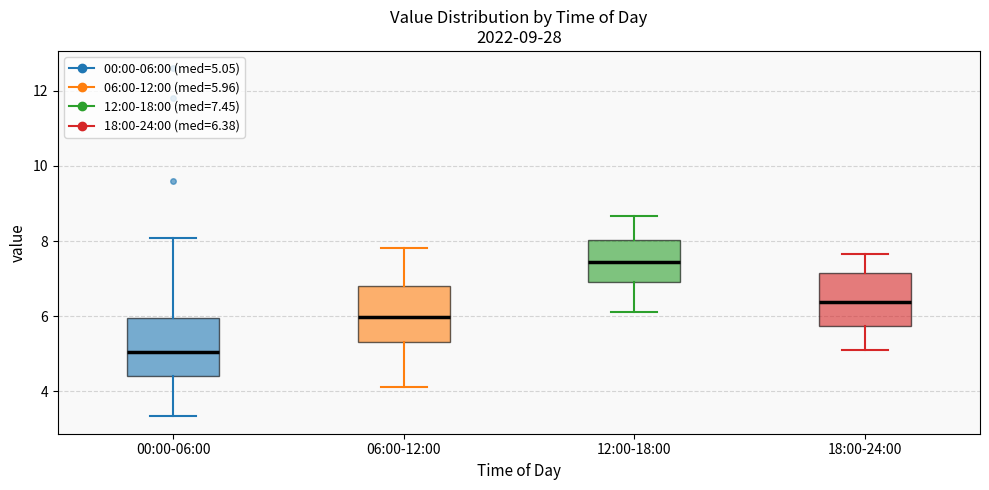

Which box's median line is the highest?

12:00-18:00